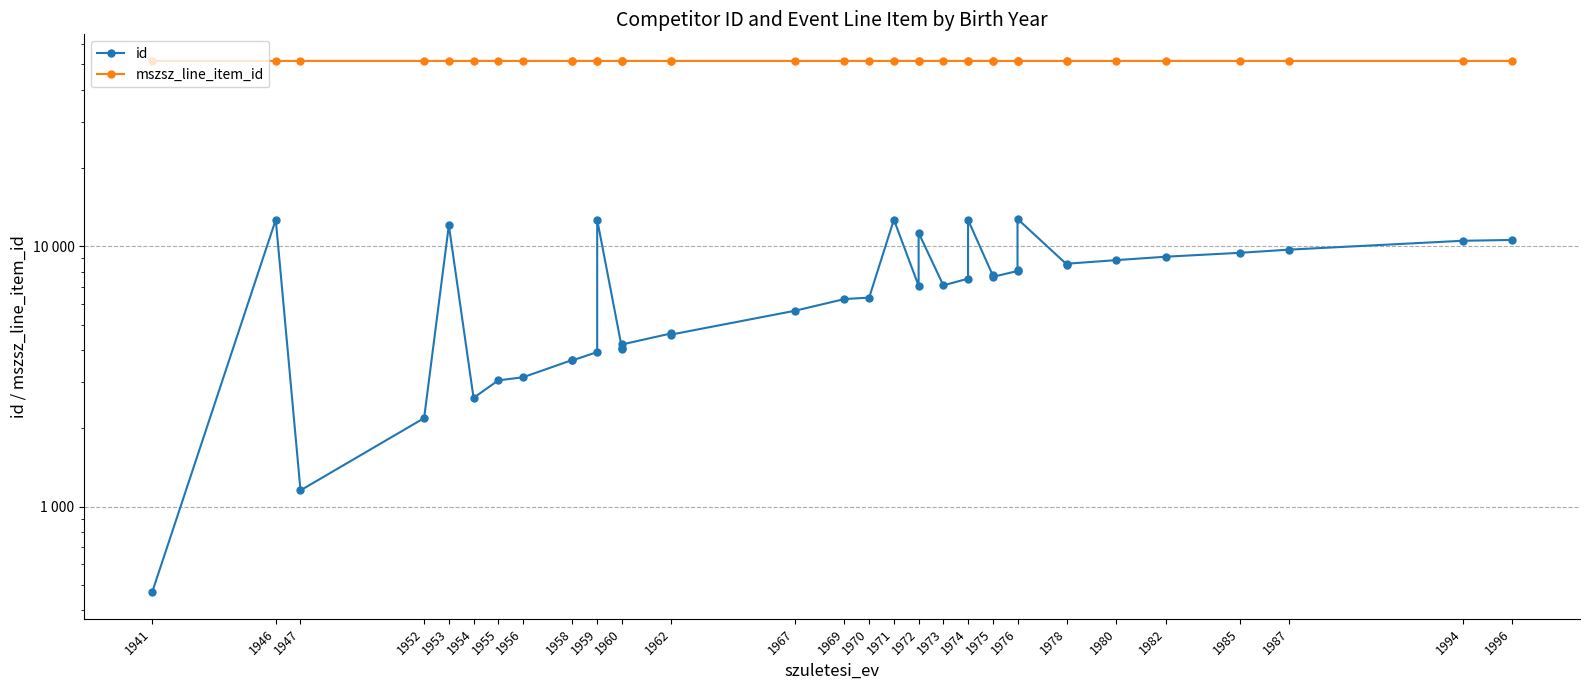

What are all the series names shown in the legend?

id, mszsz_line_item_id